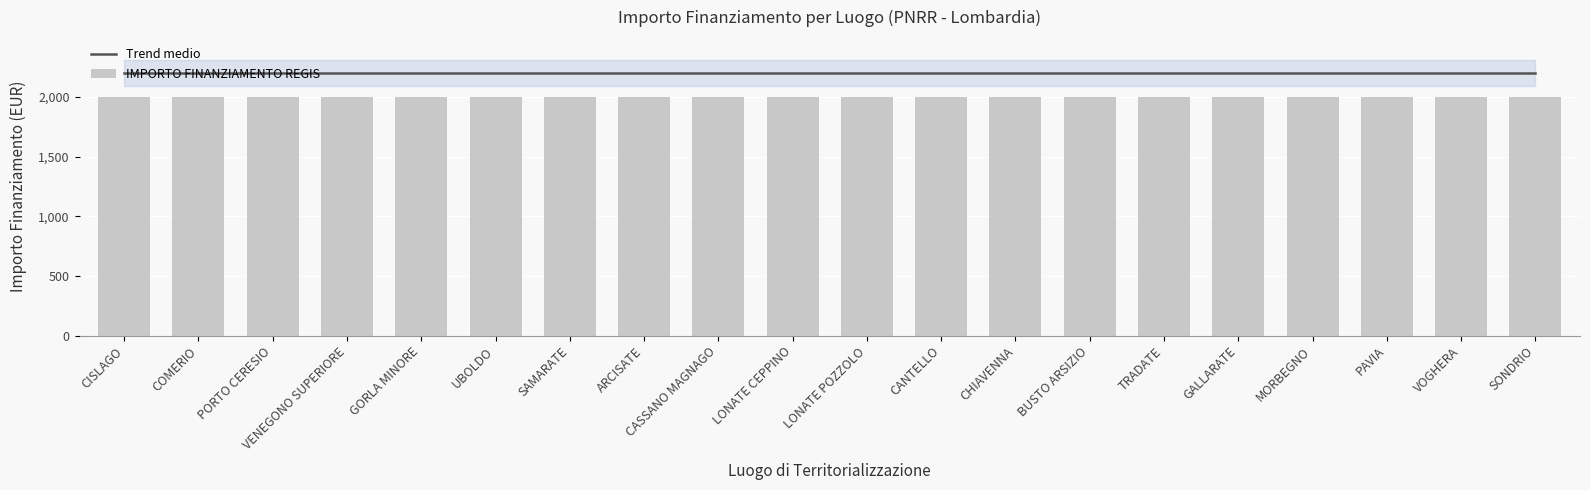

The value of Trend medio at PAVIA is 3496. True or false?

False